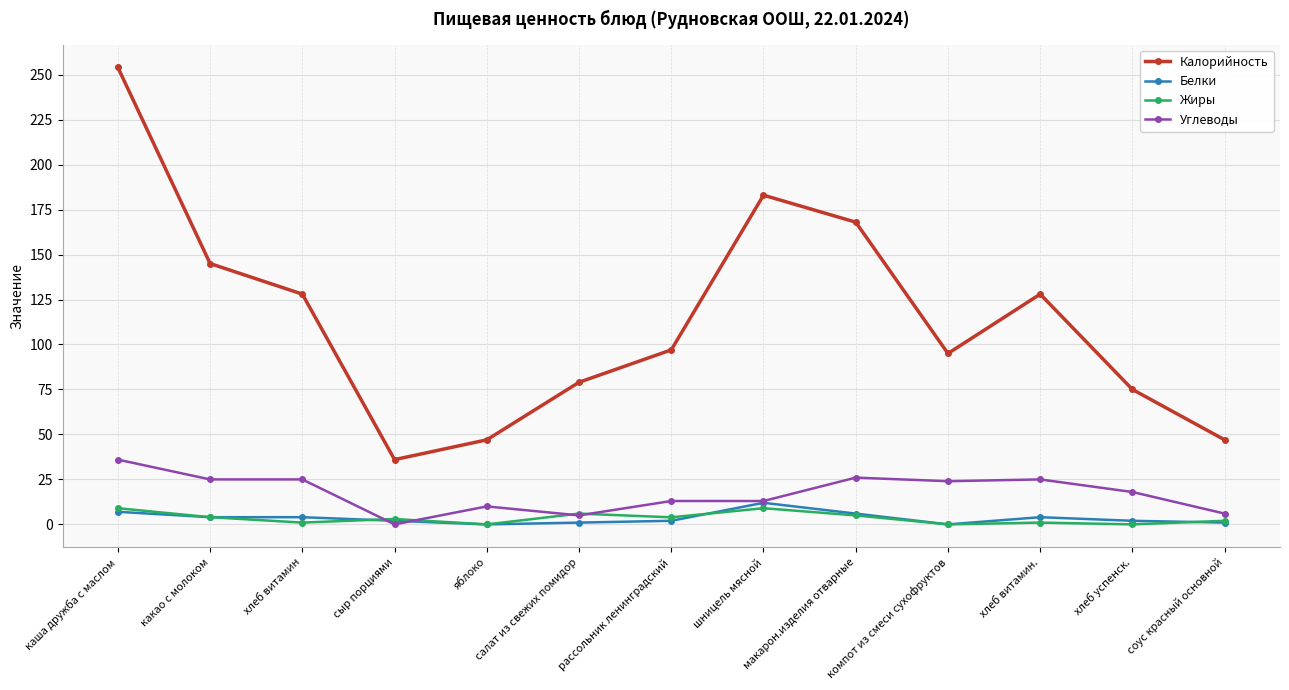

Which series has the widest spread of values?

Калорийность